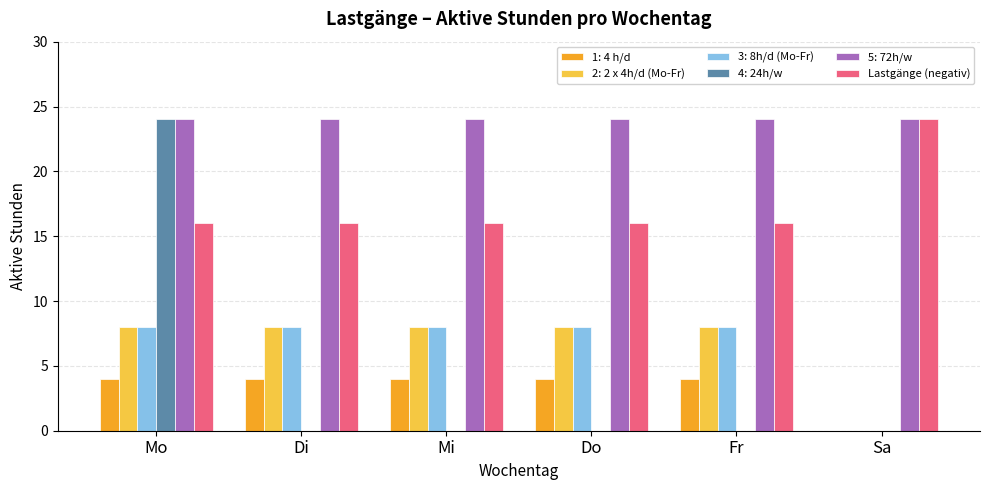

What is the total value across all series at Di?

60